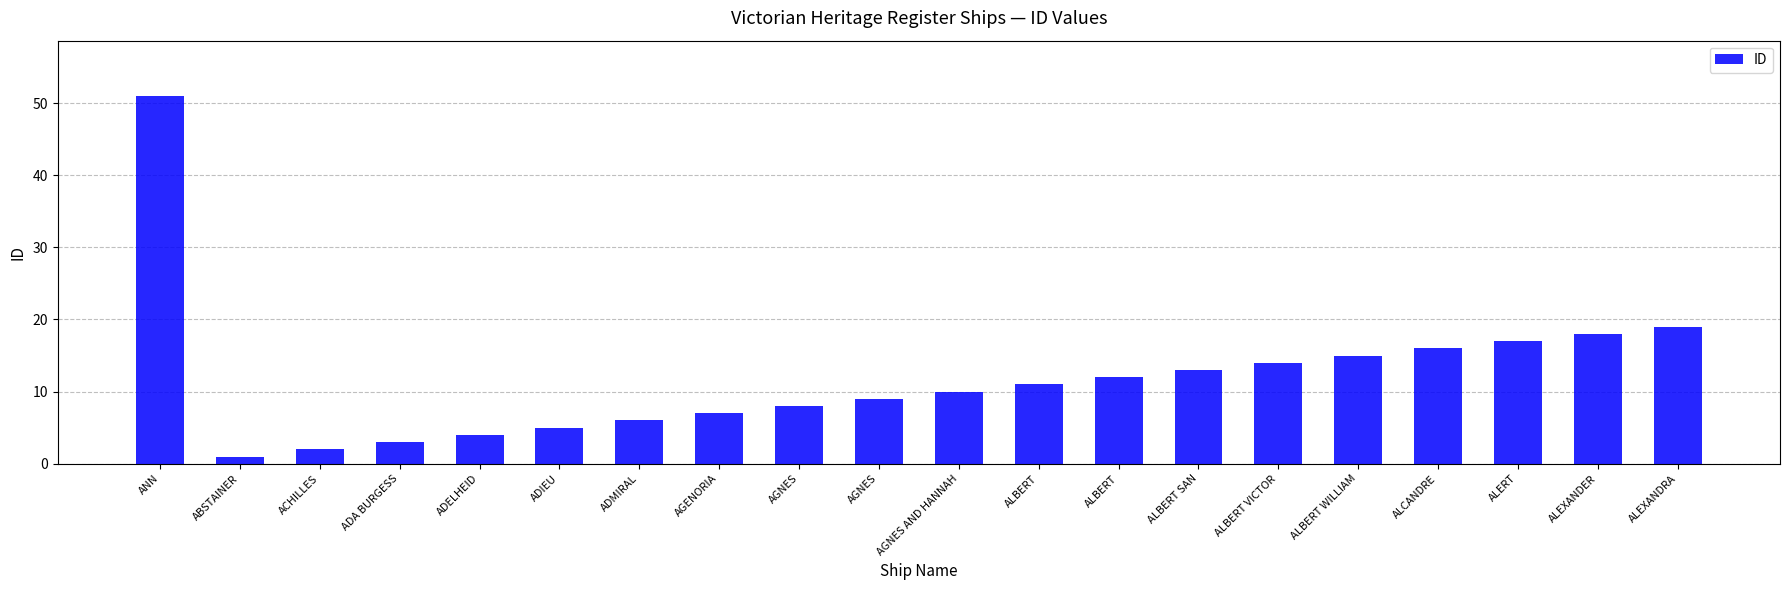

How many series are shown in this chart?

1